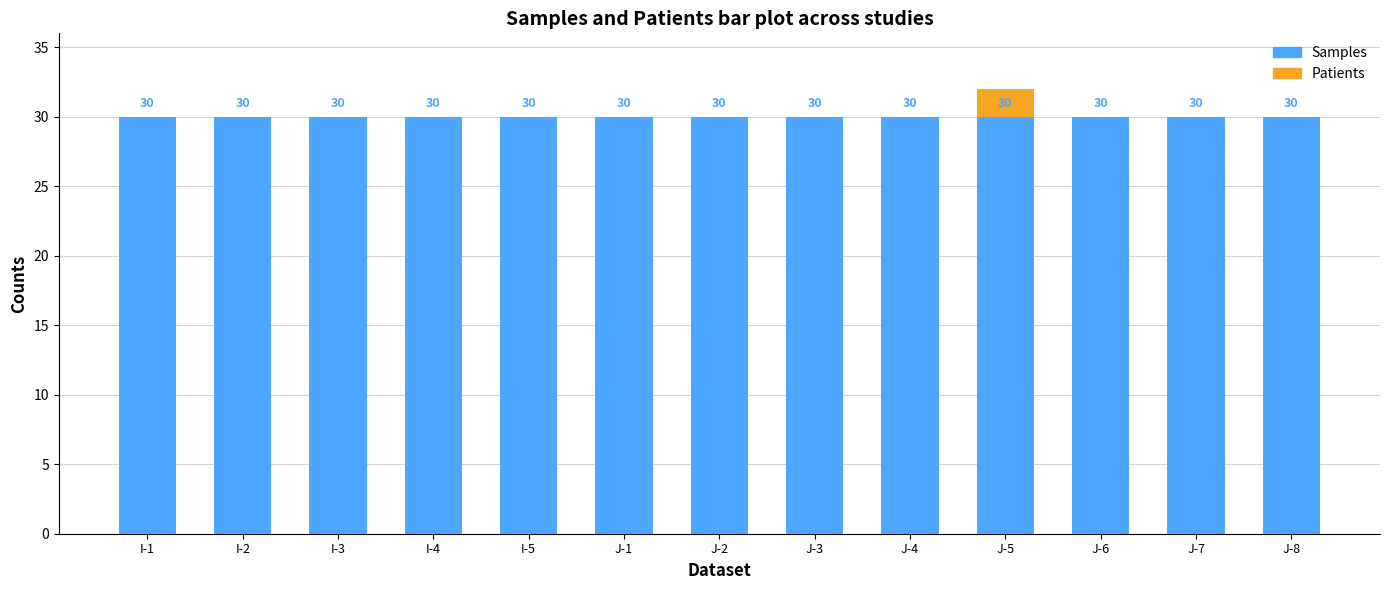

What is the value of the Samples bar at the 4th from the left?

30